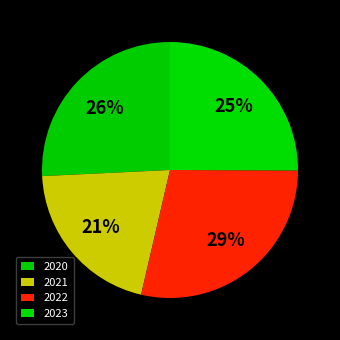

Count the number of slices in the pie.

4